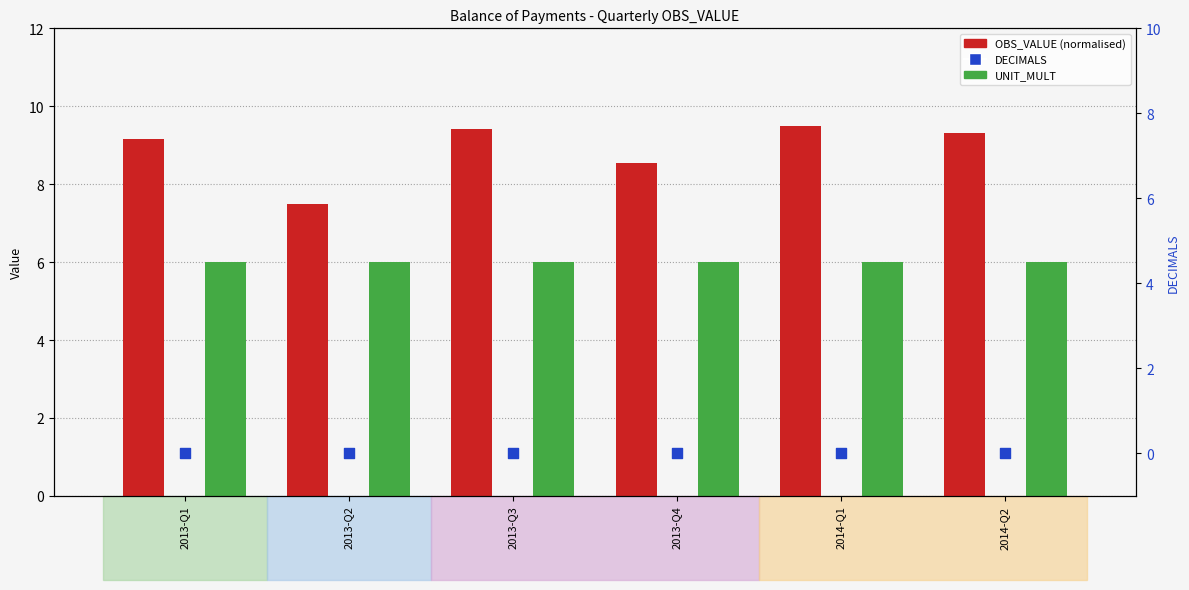

At how many categories does at least one series exceed 7?

6